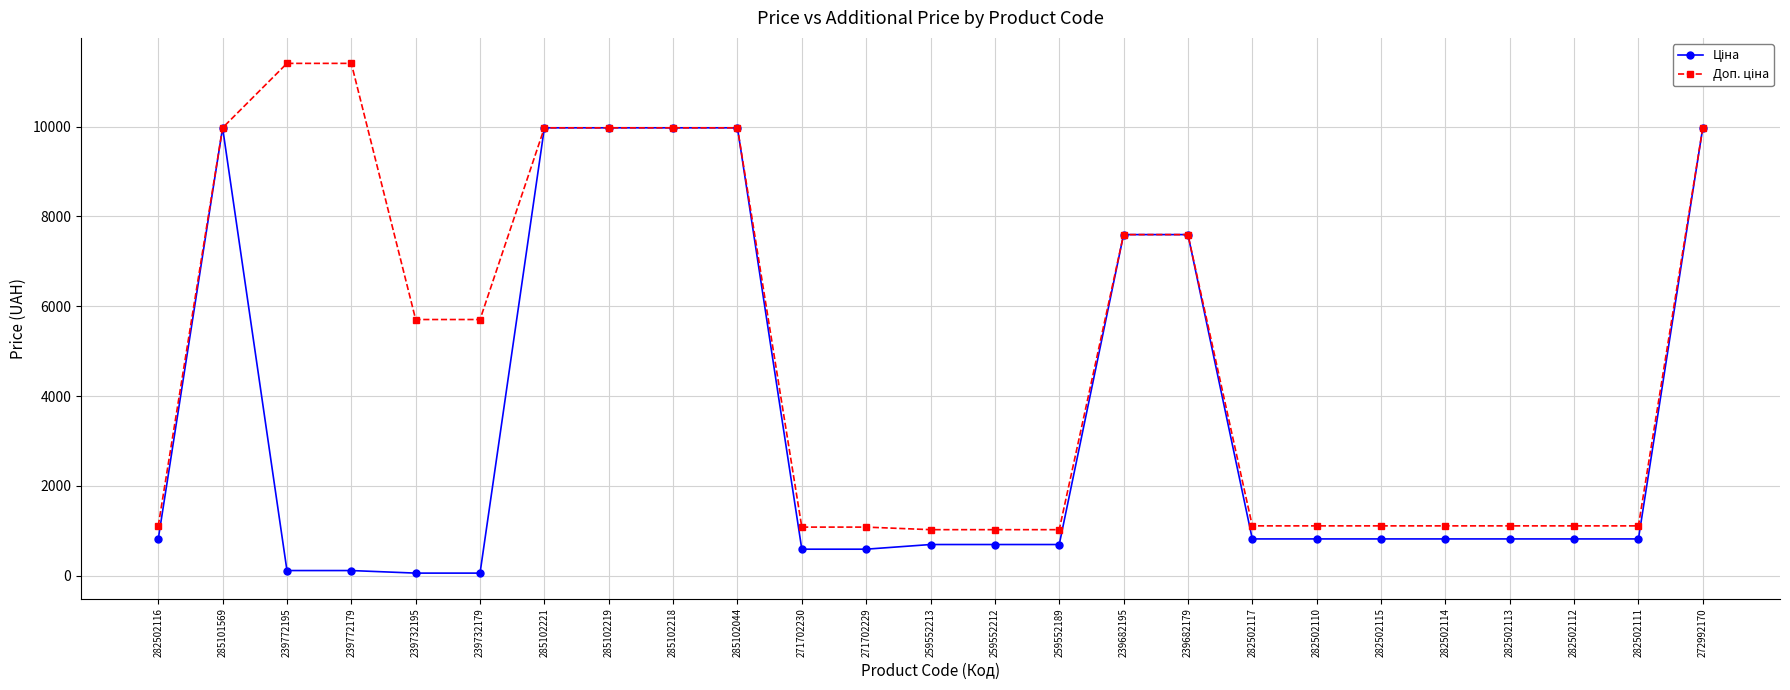

Does the chart have visible grid lines?

Yes